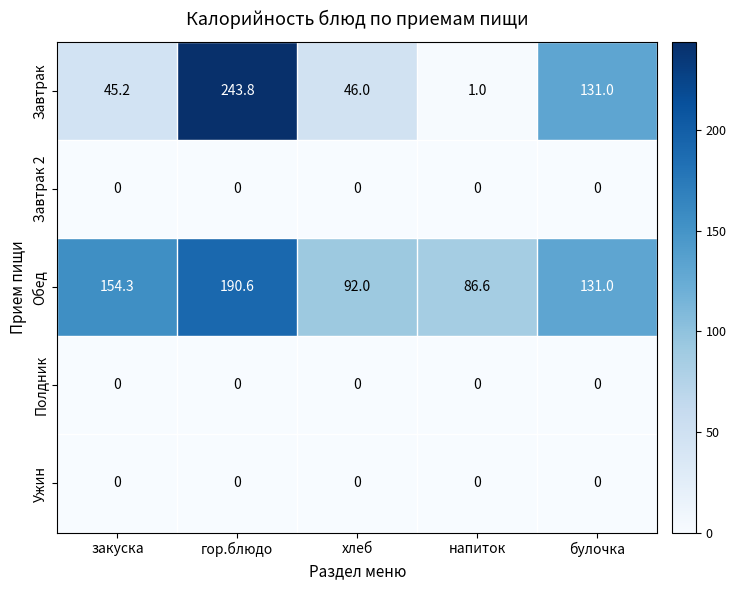

What is the sum of the Обед values at гор.блюдо and закуска?

344.9